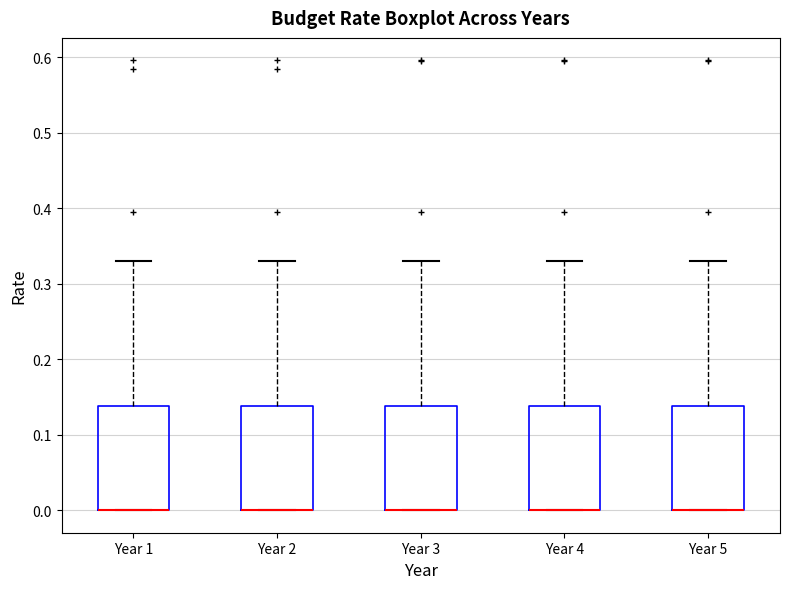

Reading left to right, read every box against the y-axis: the position of its median line, the range the box covers, and the ends of its whiskers. The values are not printed on the chart, so give them approximately, as read against the axis.

Year 1: median 0.00 (drawn on the box's lower edge), box 0.00 to 0.14, whiskers 0.00 to 0.33
Year 2: median 0.00 (drawn on the box's lower edge), box 0.00 to 0.14, whiskers 0.00 to 0.33
Year 3: median 0.00 (drawn on the box's lower edge), box 0.00 to 0.14, whiskers 0.00 to 0.33
Year 4: median 0.00 (drawn on the box's lower edge), box 0.00 to 0.14, whiskers 0.00 to 0.33
Year 5: median 0.00 (drawn on the box's lower edge), box 0.00 to 0.14, whiskers 0.00 to 0.33